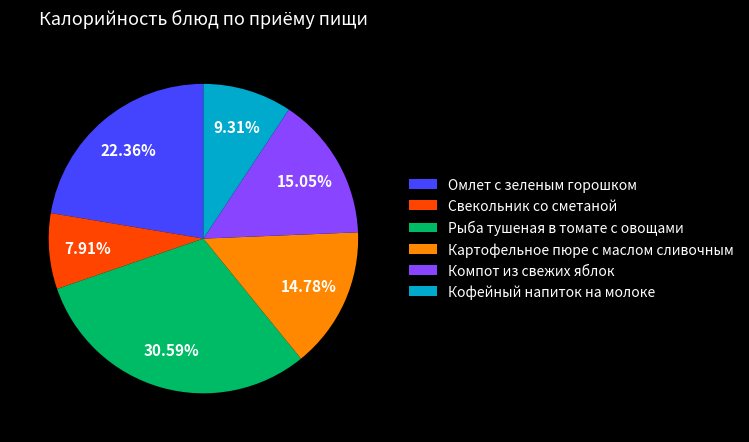

The Кофейный напиток на молоке slice represents 9% of the pie. True or false?

True